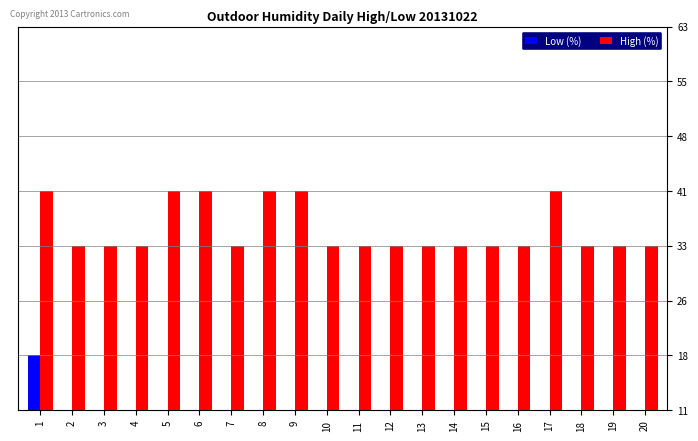

Reading left to right, transcribe all the data shown in this chart.

Low (%): 1=1	2=0	3=0	4=0	5=0	6=0	7=0	8=0	9=0	10=0	11=0	12=0	13=0	14=0	15=0	16=0	17=0	18=0	19=0	20=0
High (%): 1=4	2=3	3=3	4=3	5=4	6=4	7=3	8=4	9=4	10=3	11=3	12=3	13=3	14=3	15=3	16=3	17=4	18=3	19=3	20=3